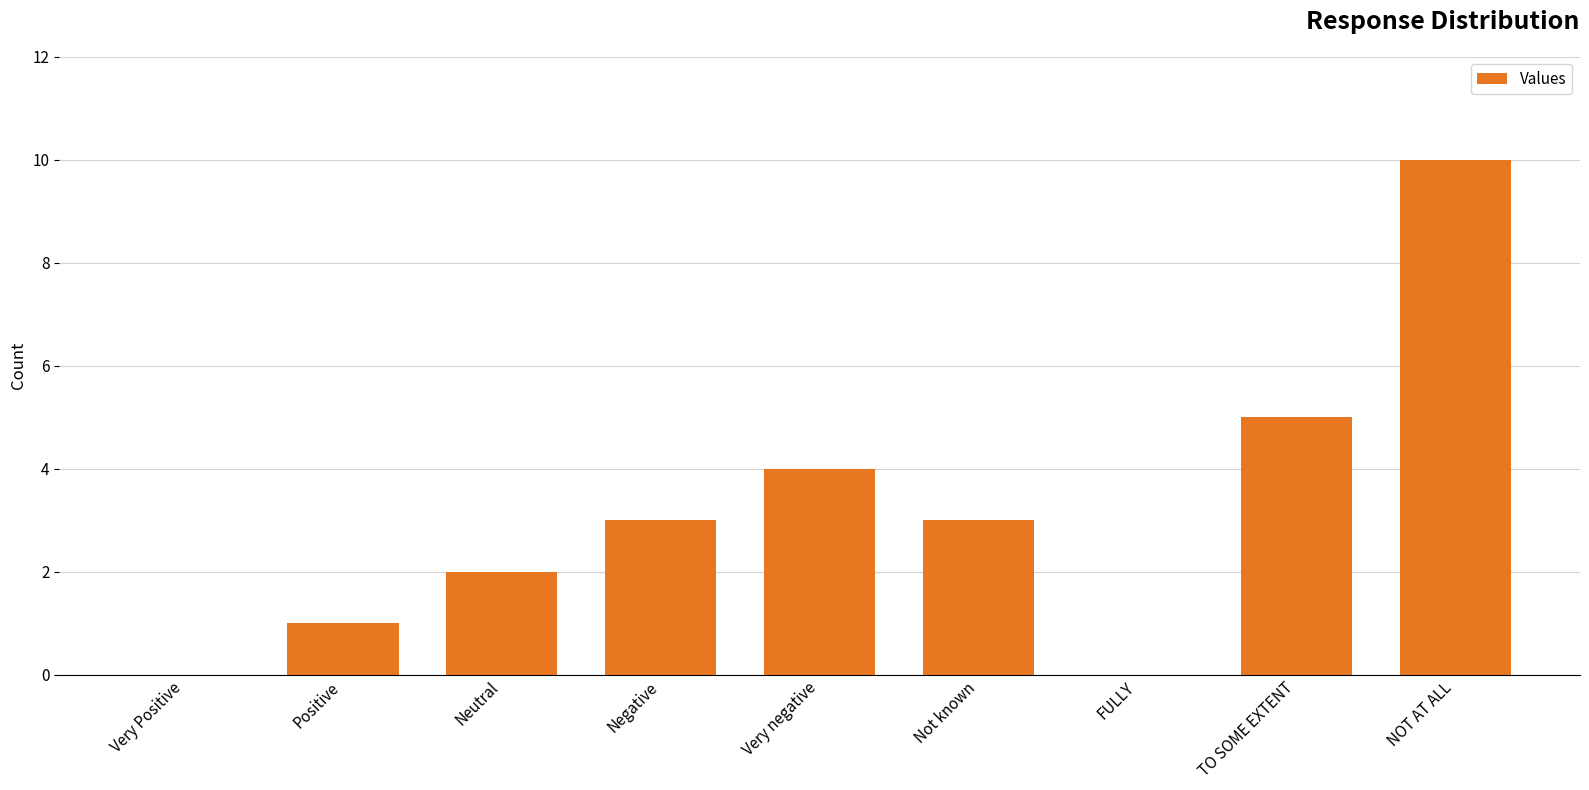

How many categories are shown in the chart?

9